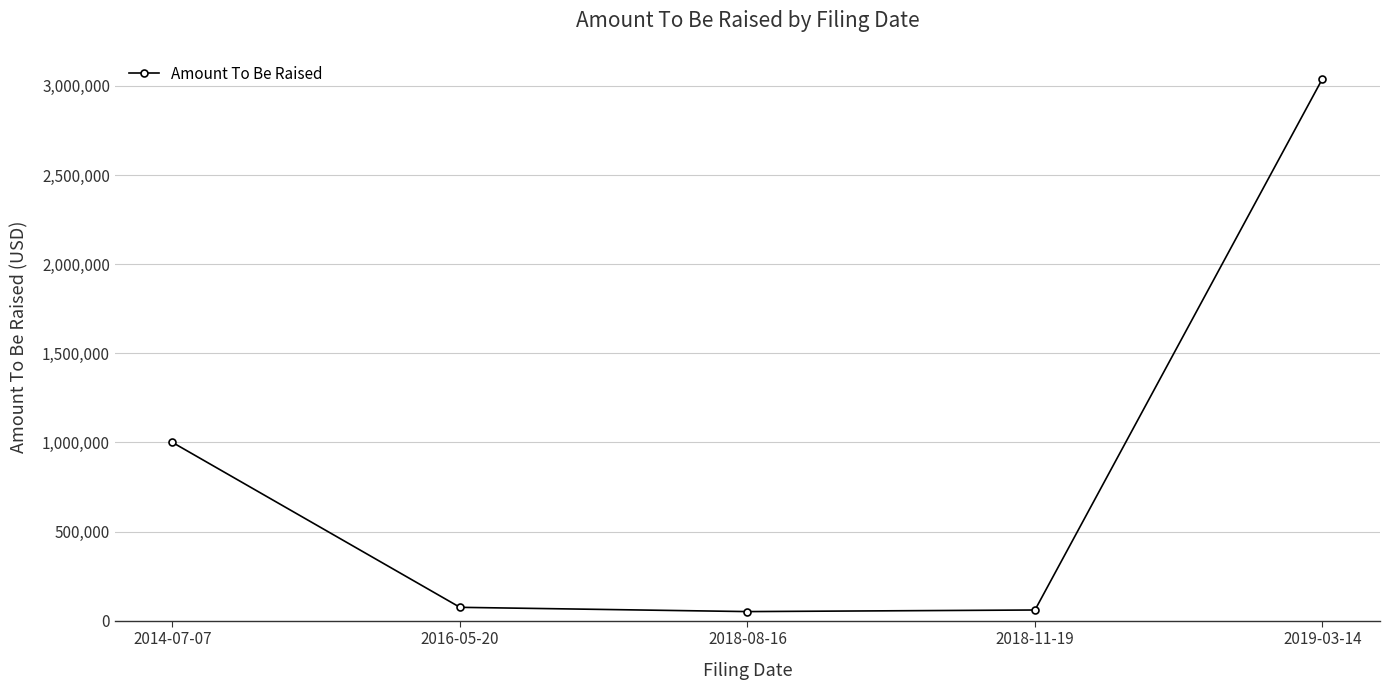

What is the maximum value shown in the chart?

3040771